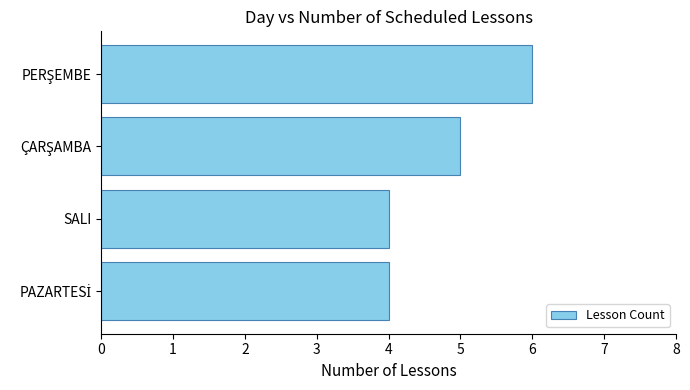

How many data points does each series have?

4